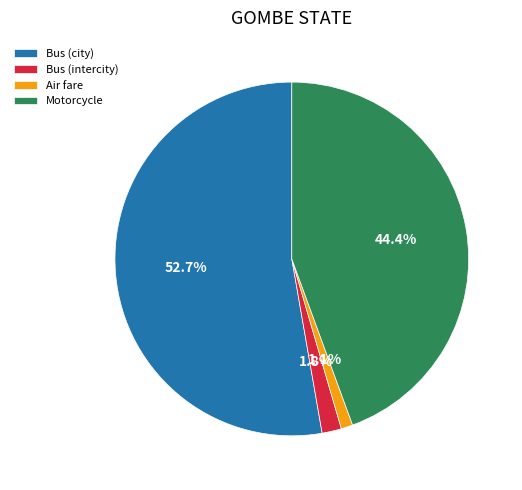

Is there a majority slice in this chart?

Yes